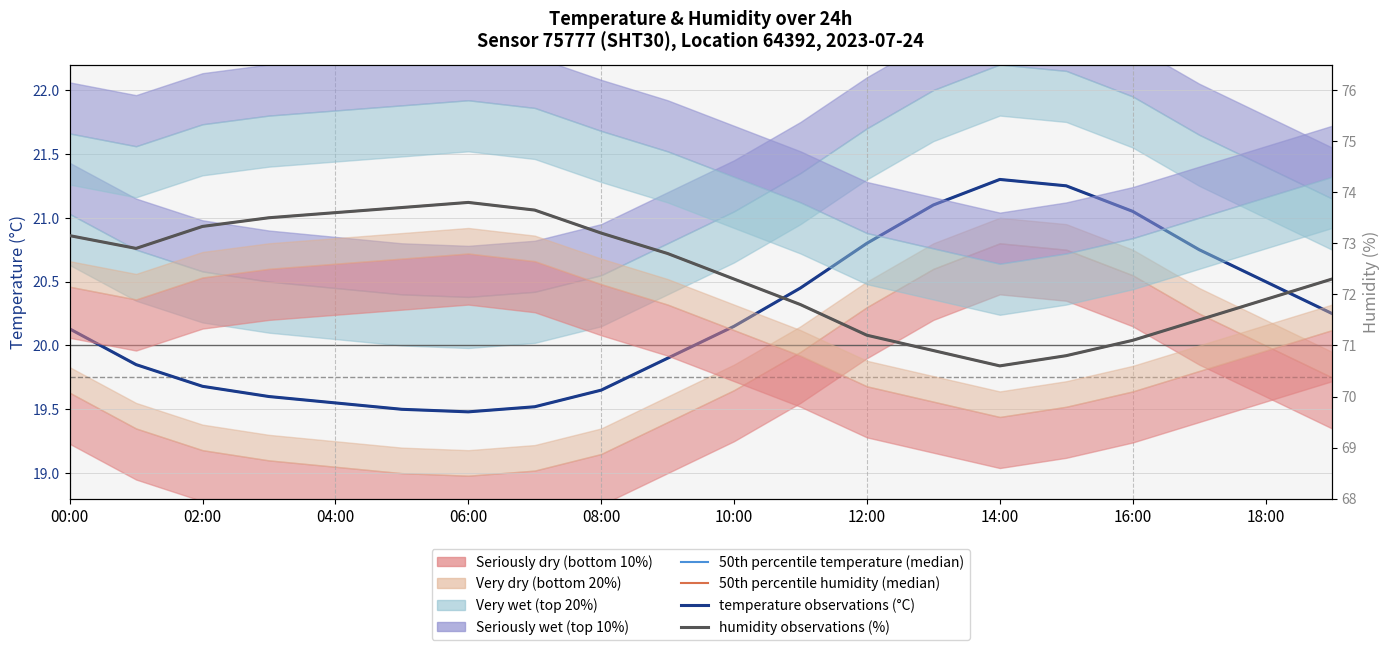

True or false: 50th percentile temperature (median) and humidity observations (%) cross at least once.

False